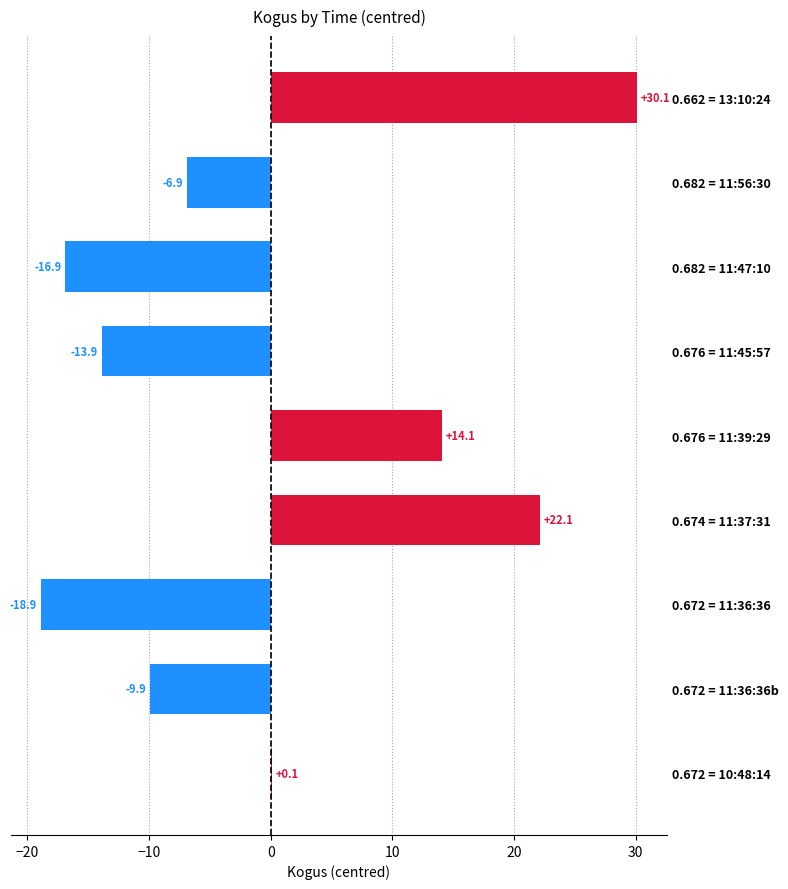

At which category does the chart reach its peak across all series?

0.662 = 13:10:24